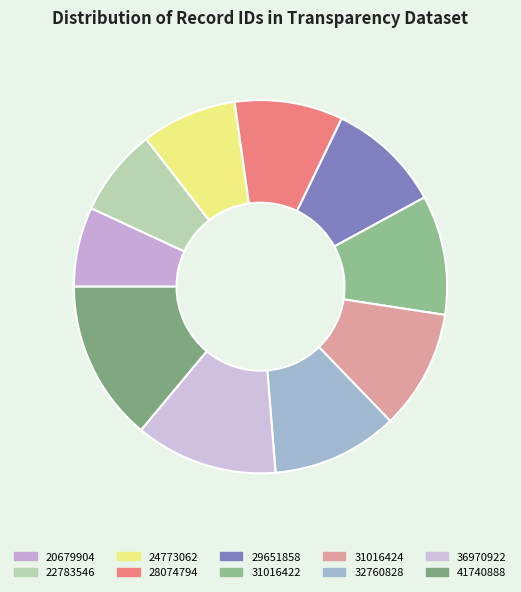

Which slice is the smallest?

20679904